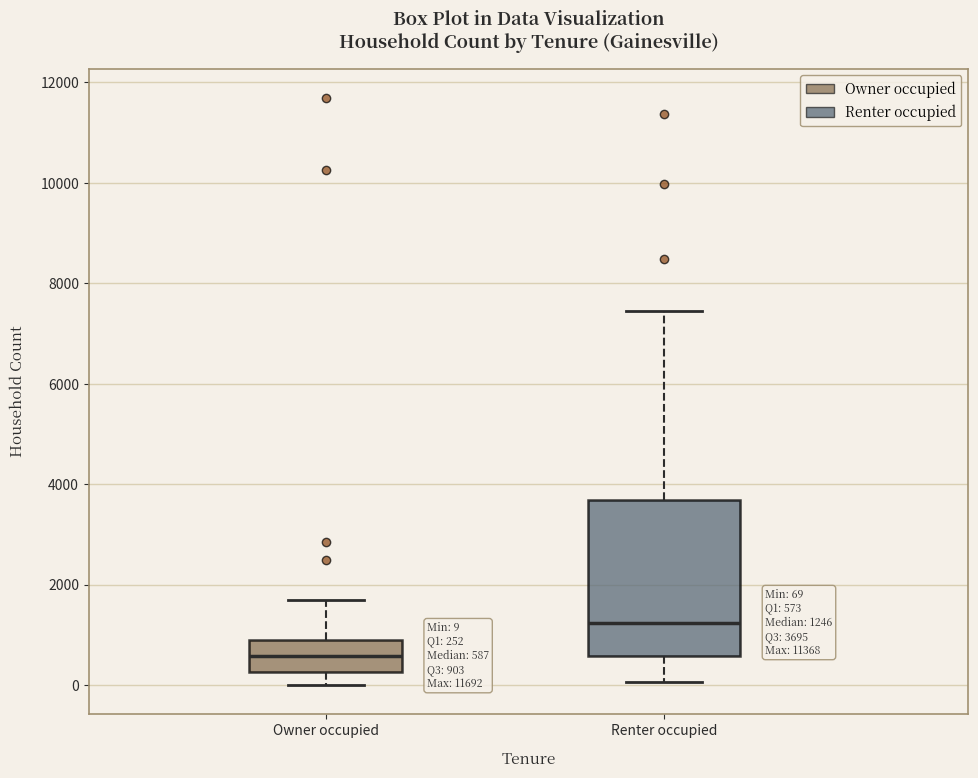

Which box is the tallest, from its lower edge to its upper edge?

Renter occupied